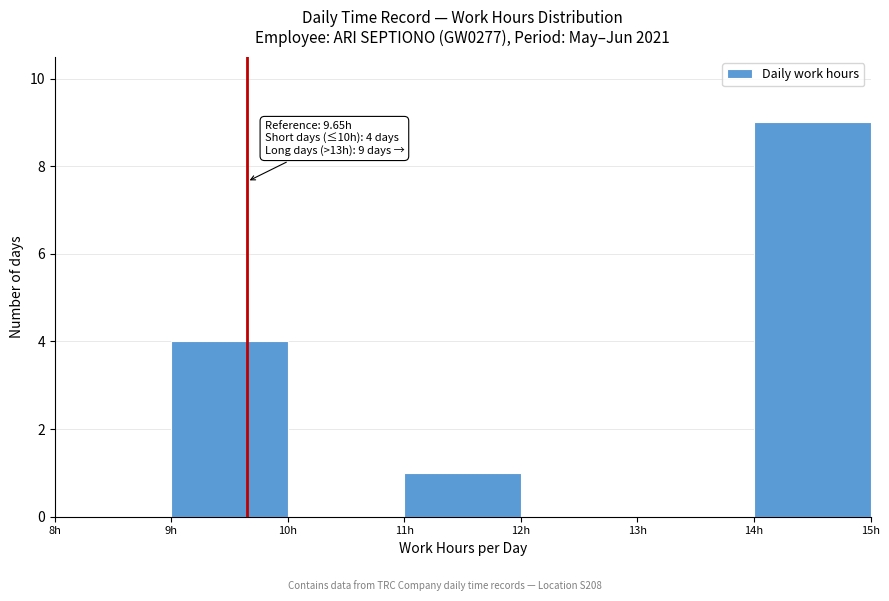

Which range on the x-axis has the tallest bar?

14 to 15